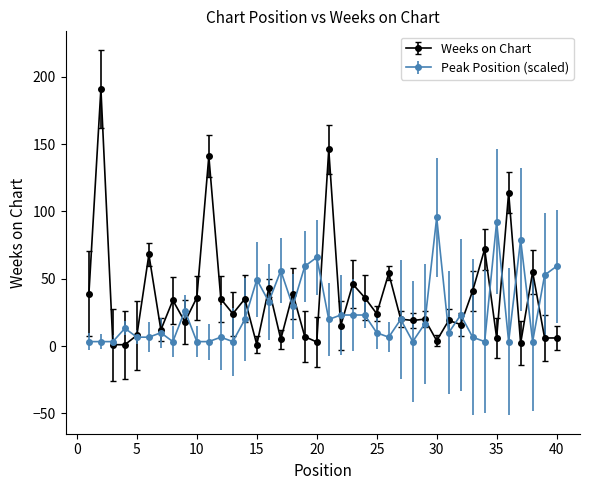

List the series in order of their overall mean, highest first.

Weeks on Chart, Peak Position (scaled)